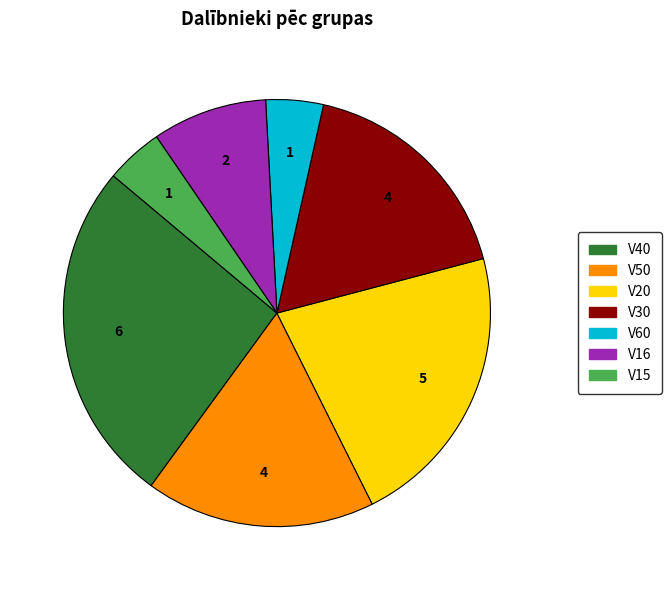

True or false: V50 accounts for 7% of the total.

False